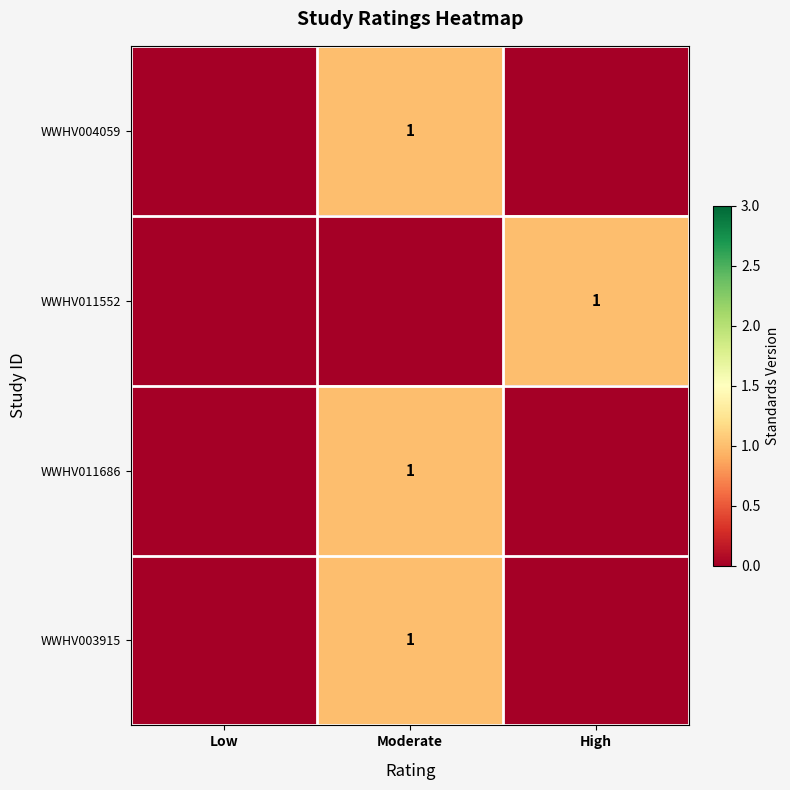

Which label corresponds to the smallest value in the chart?

Low